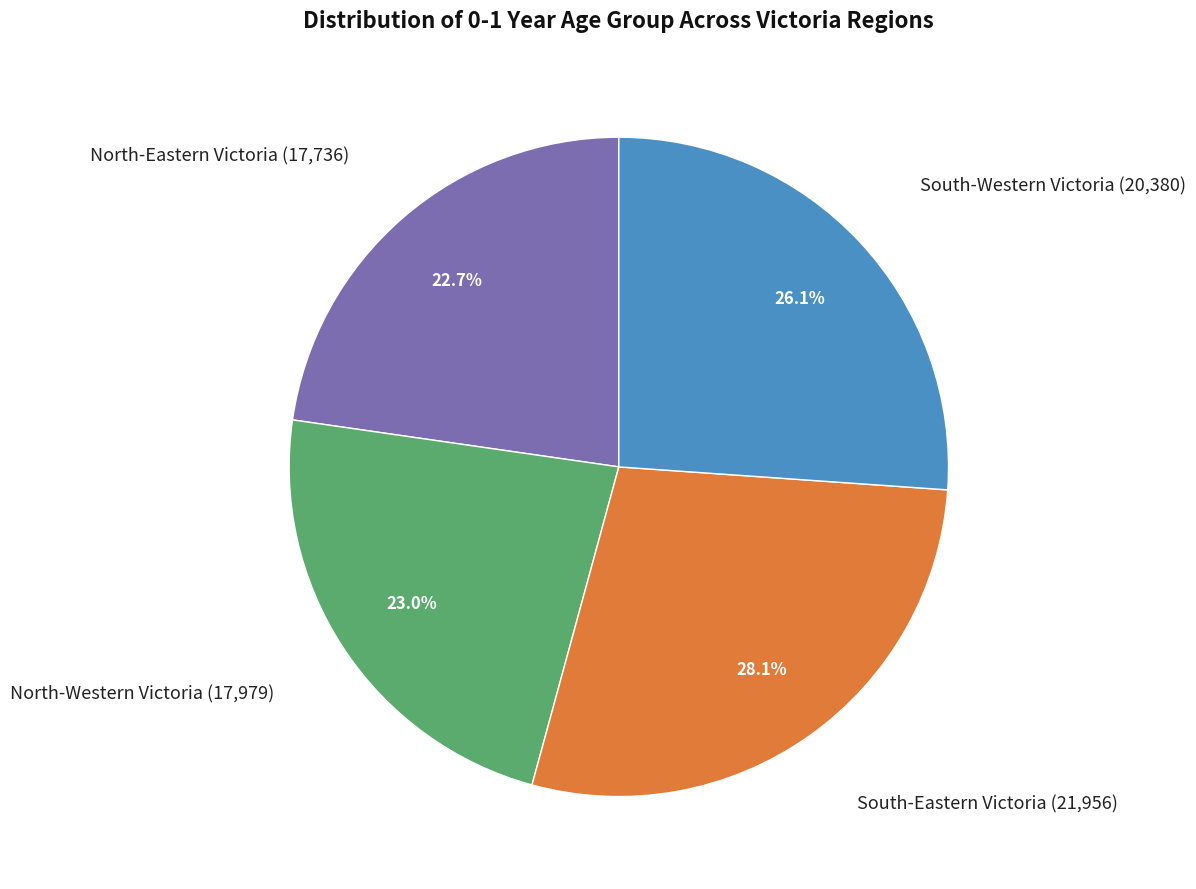

How many slices are in this pie chart?

4